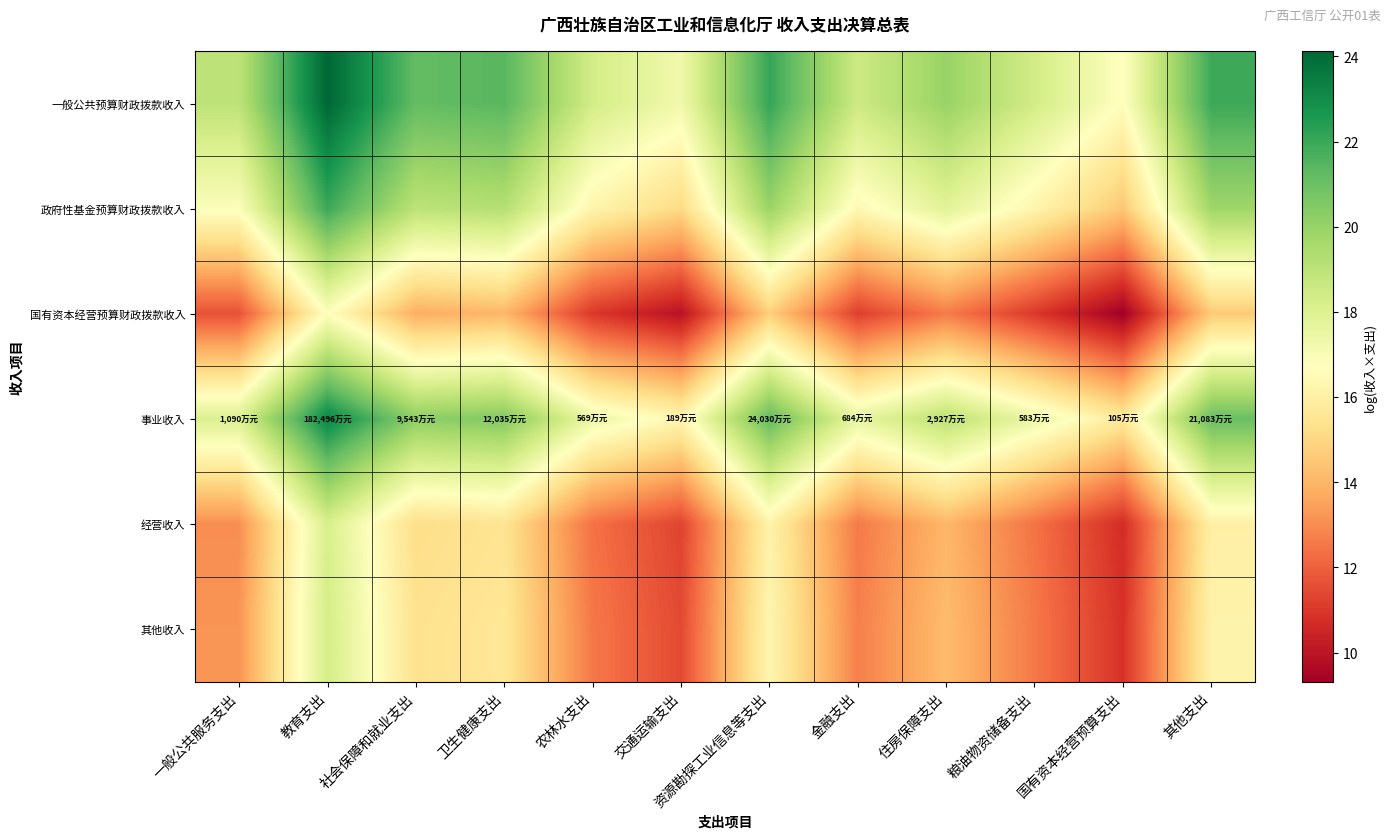

At which category is the sum across all series the highest?

教育支出